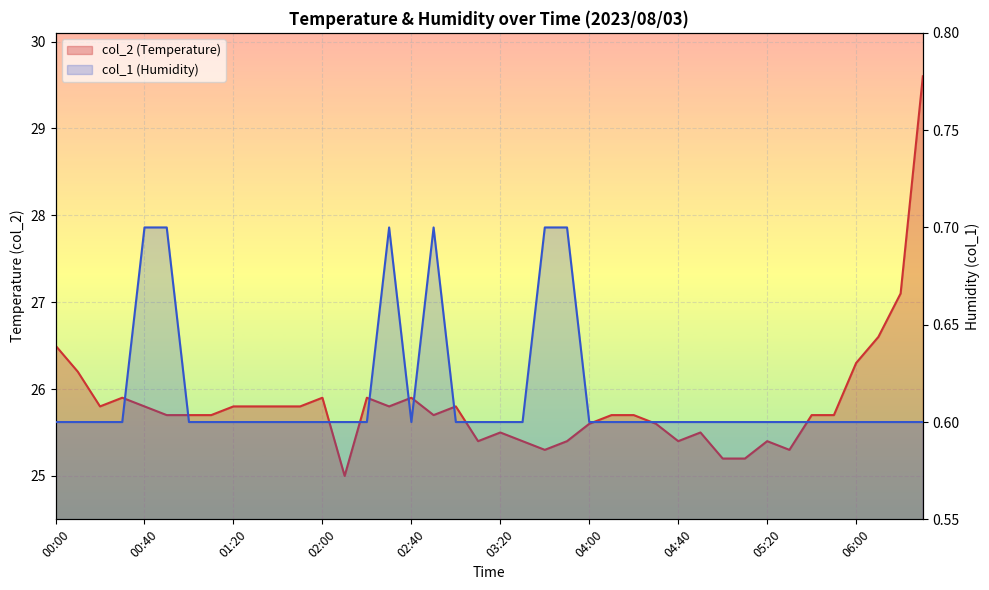

True or false: col_1 (Humidity) has more than 2 interior local peaks.

False